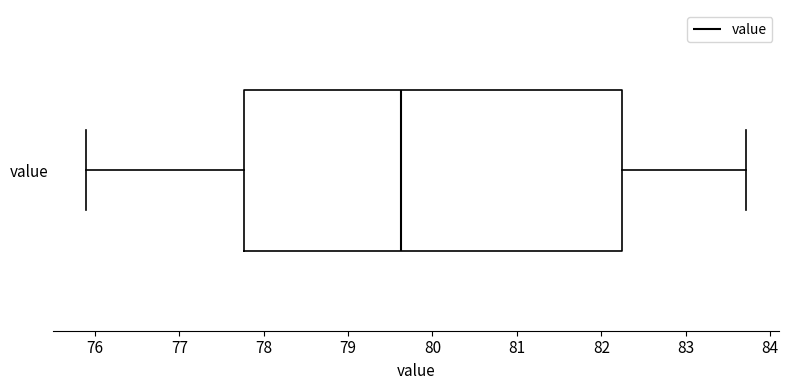

Where does the median line of the box for value sit on the x-axis? The values are not printed on the chart, so give them approximately, as read against the axis.

79.6